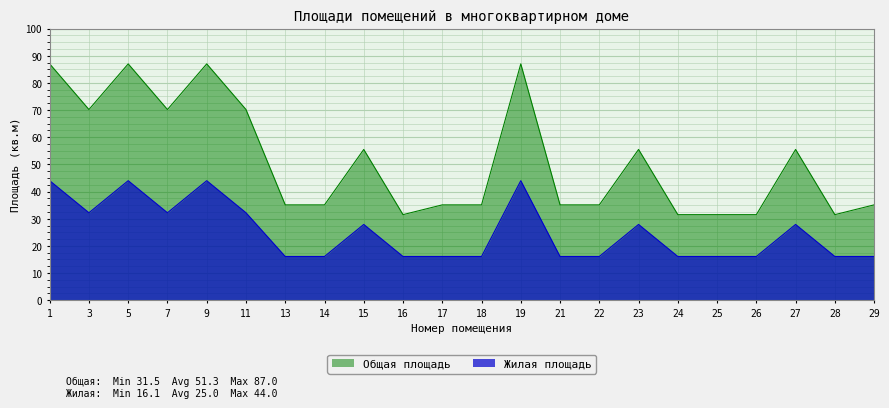

True or false: Общая площадь and Жилая площадь intersect in this chart.

False